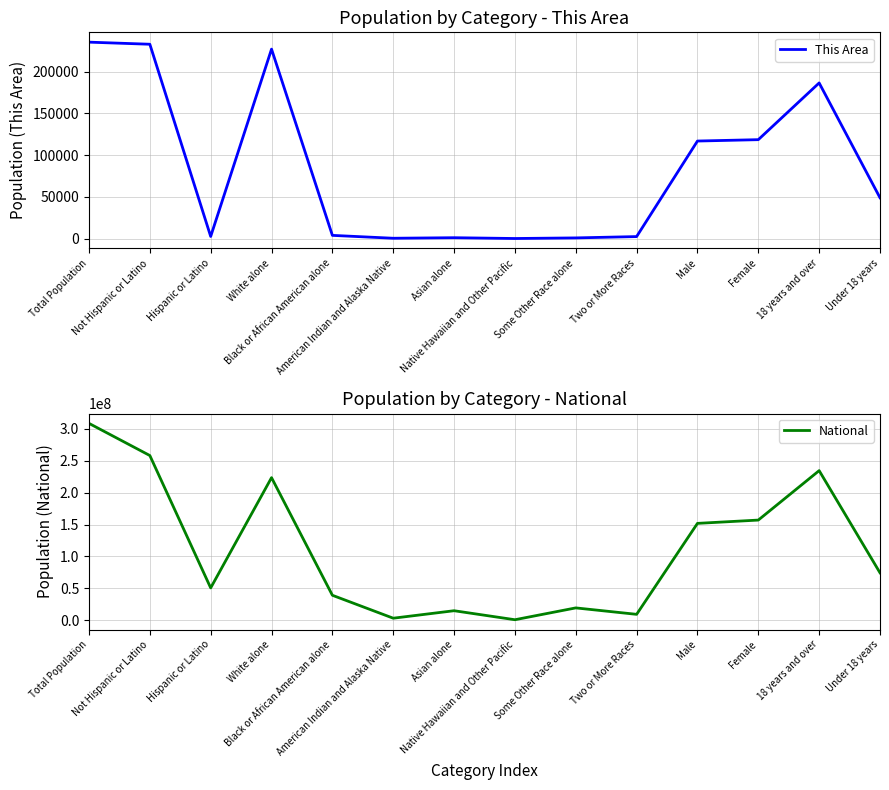

What position from the left is Two or More Races?

10